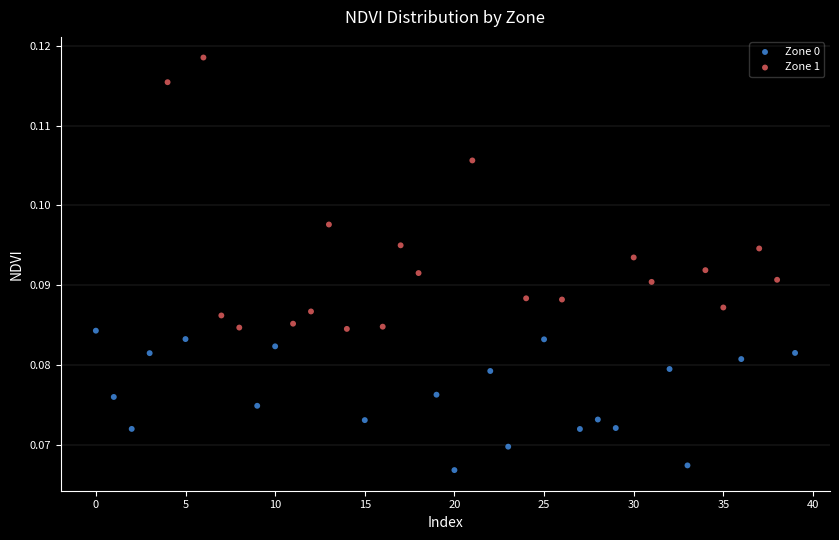

Which series has the widest spread of Y values?

Zone 1